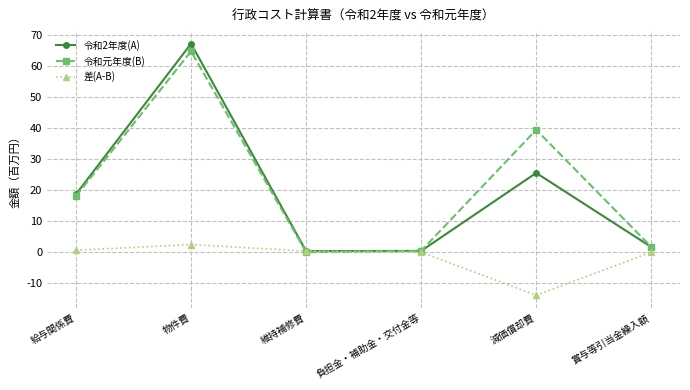

True or false: 差(A-B) has a value of 515353 at 維持補修費.

False